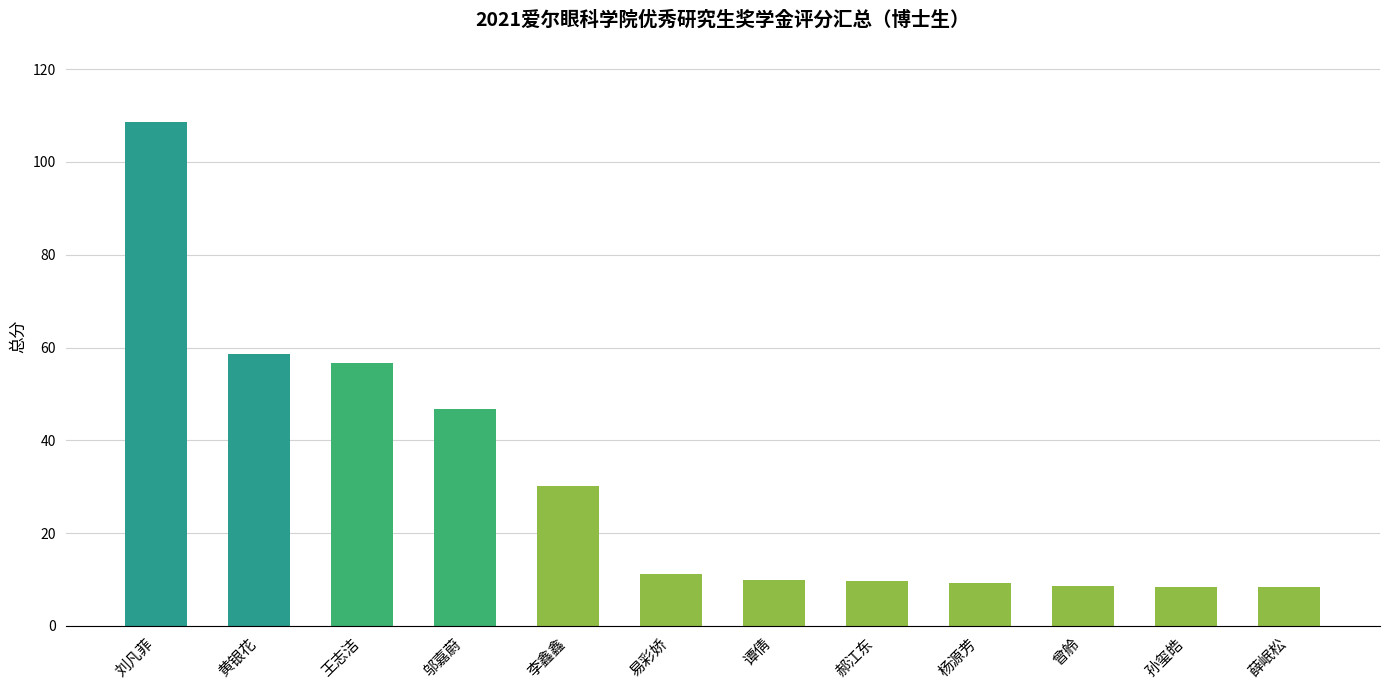

What is the minimum value shown in the chart?

8.3